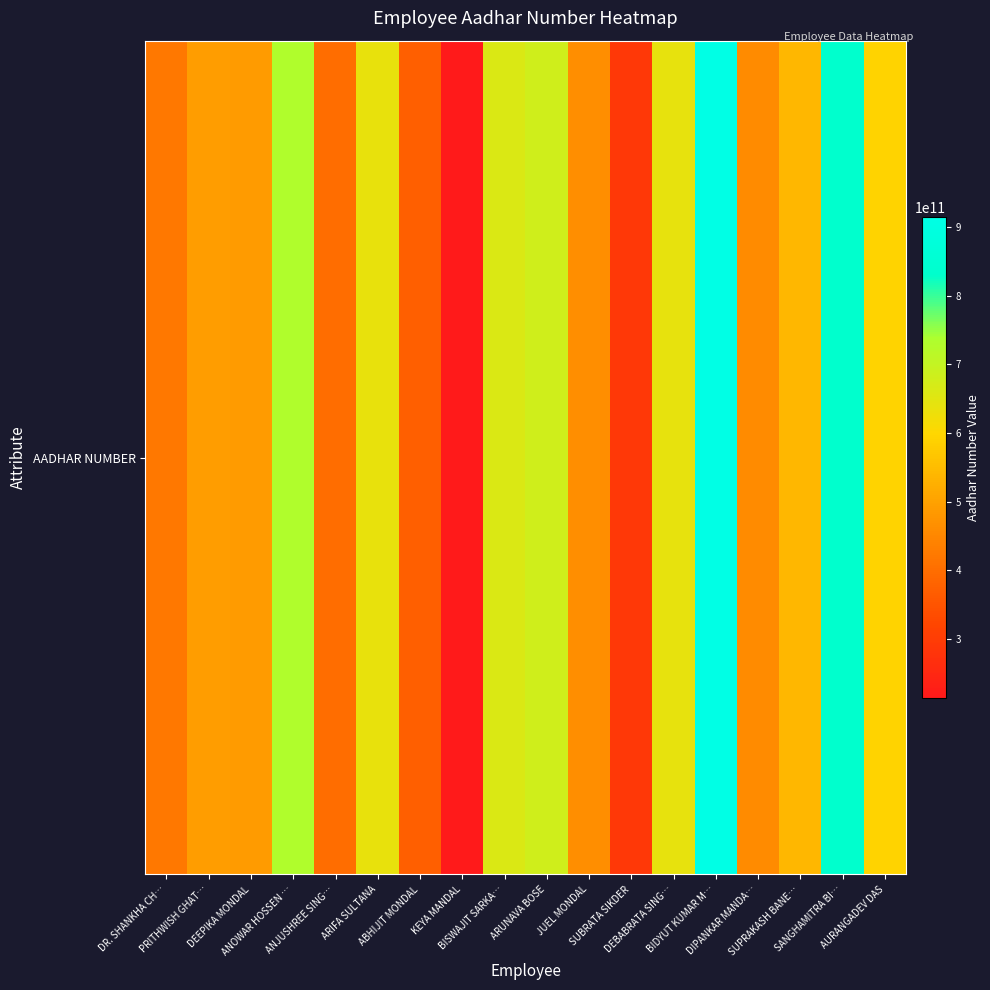

At which label is the value closest to 564359794464?

SUPRAKASH BANE…